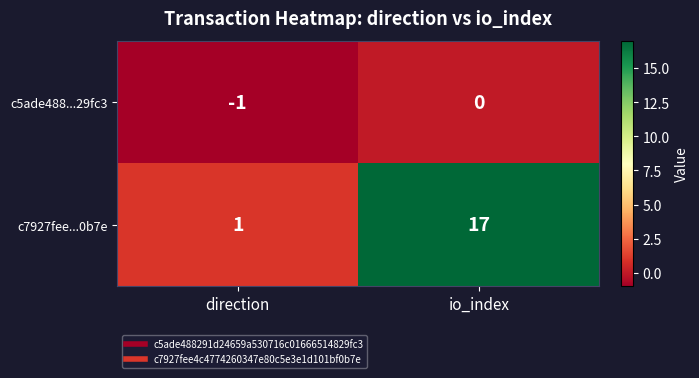

Which series has the largest total across all categories?

c7927fee...0b7e